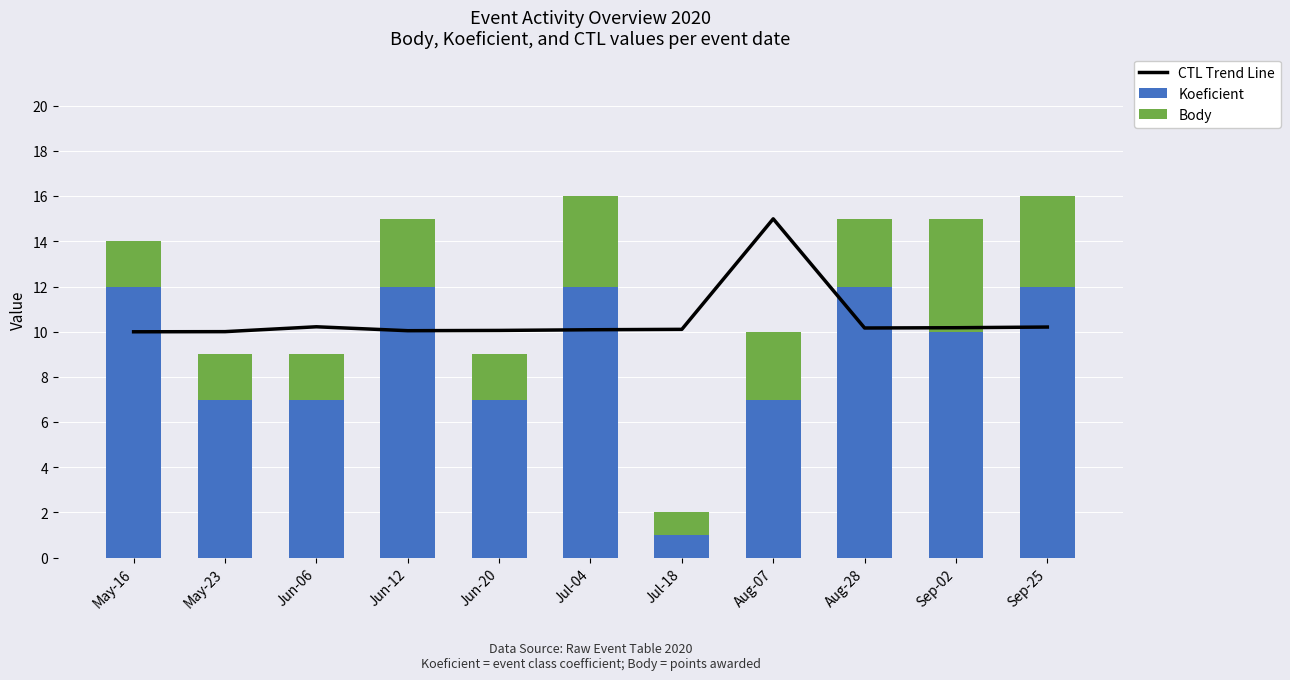

Reading left to right, what are all the values shown in this chart?

CTL Trend Line: May-16=10.0	May-23=10.0	Jun-06=10.2	Jun-12=10.0	Jun-20=10.1	Jul-04=10.1	Jul-18=10.1	Aug-07=15.0	Aug-28=10.2	Sep-02=10.2	Sep-25=10.2
Koeficient: May-16=12.0	May-23=7.0	Jun-06=7.0	Jun-12=12.0	Jun-20=7.0	Jul-04=12.0	Jul-18=1.0	Aug-07=7.0	Aug-28=12.0	Sep-02=10.0	Sep-25=12.0
Body: May-16=2.0	May-23=2.0	Jun-06=2.0	Jun-12=3.0	Jun-20=2.0	Jul-04=4.0	Jul-18=1.0	Aug-07=3.0	Aug-28=3.0	Sep-02=5.0	Sep-25=4.0